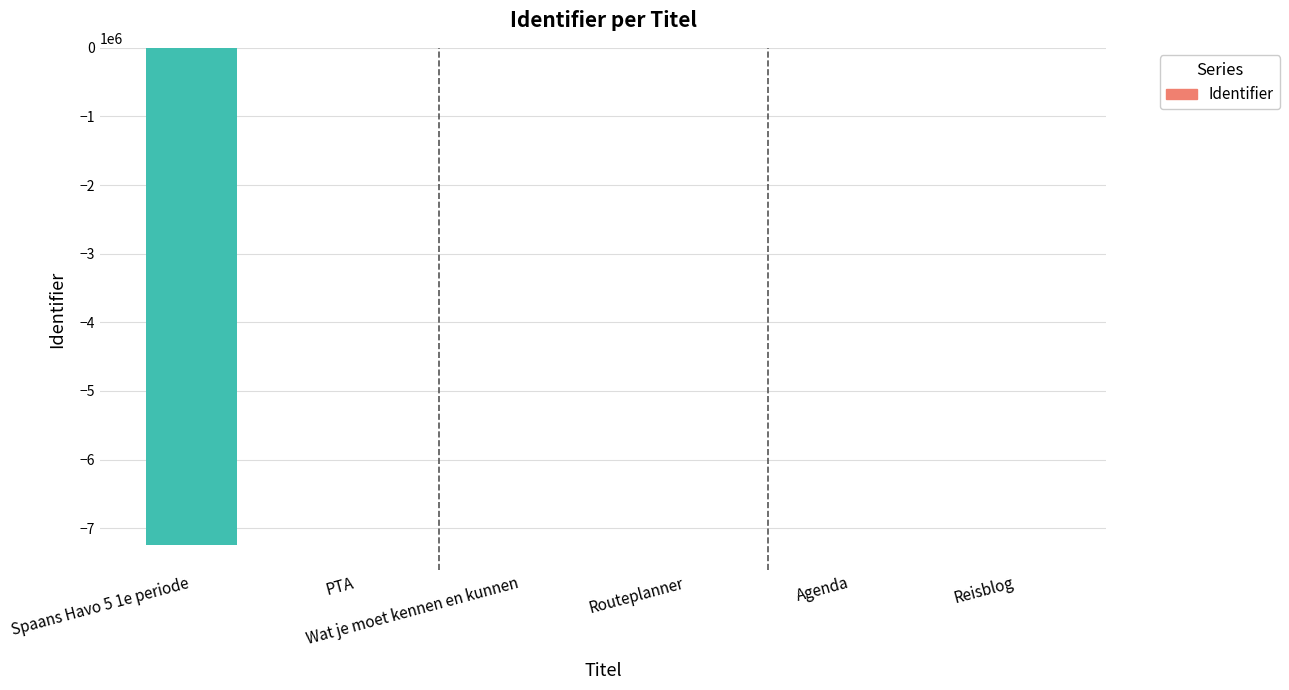

Count the number of categories in the chart.

6